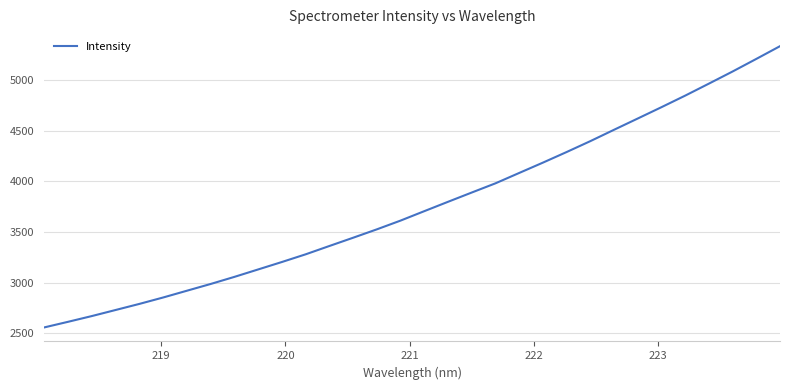

How many lines are shown in the chart?

1